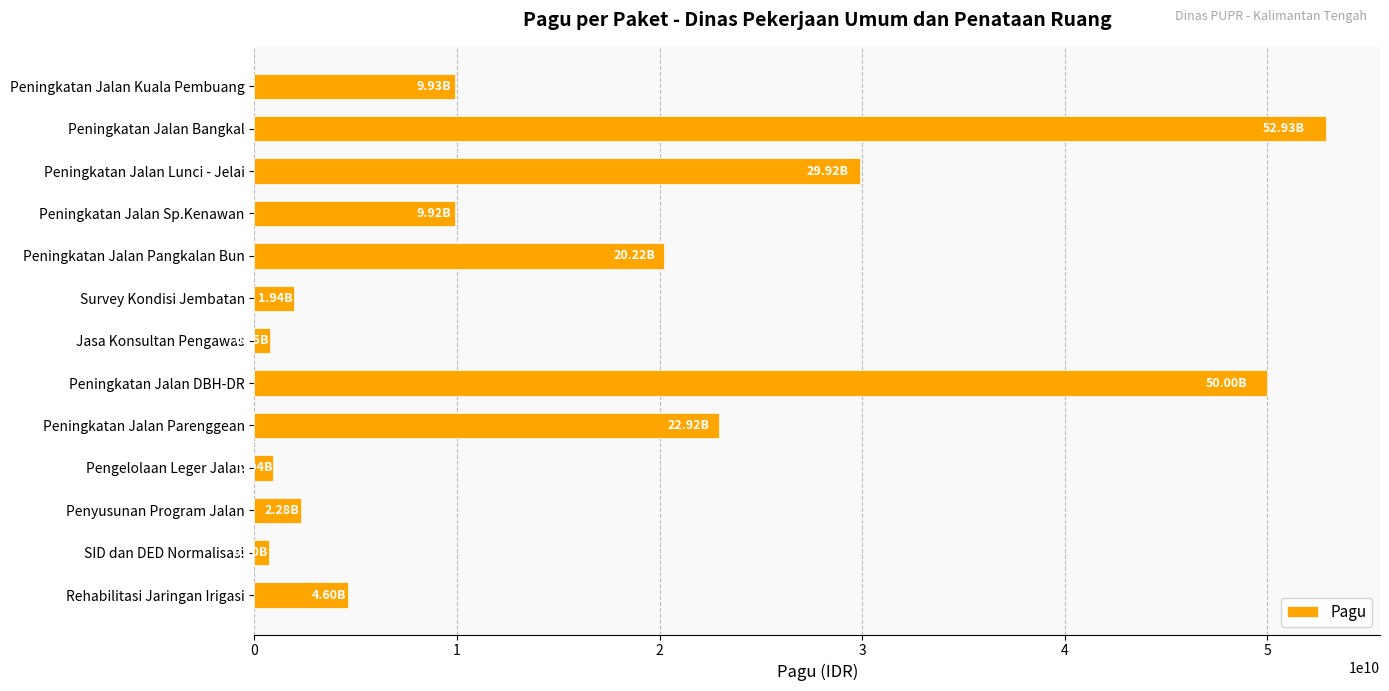

What is the difference between the maximum and minimum values?

52225500000